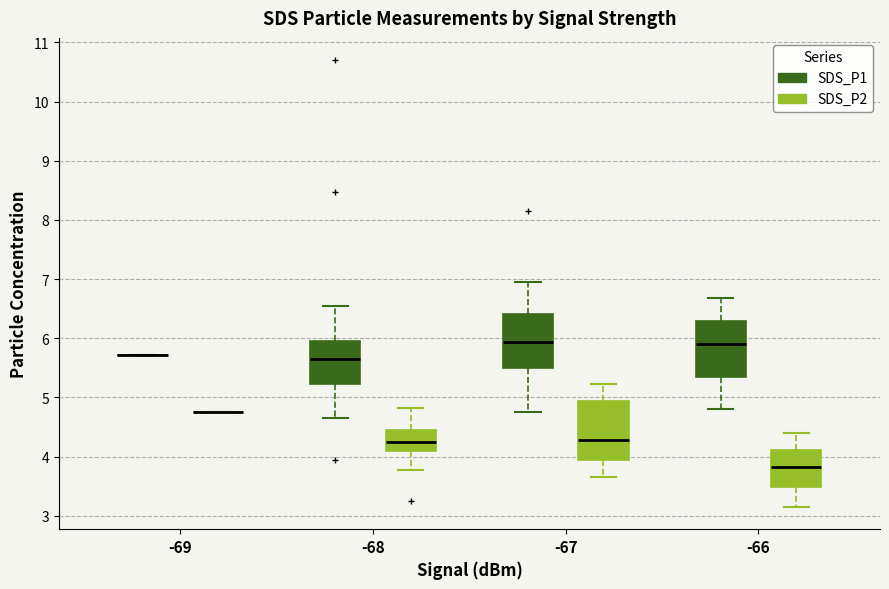

Where does the lower whisker of the box for -66 (SDS_P1) end on the y-axis? The values are not printed on the chart, so give them approximately, as read against the axis.

4.8